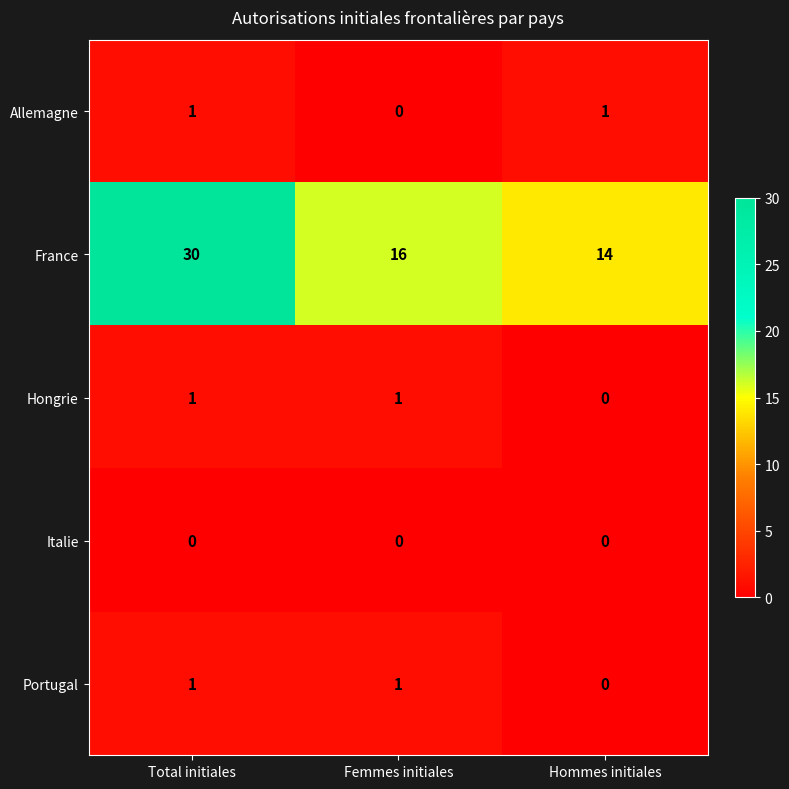

What is the difference between the highest and lowest values at Femmes initiales?

16